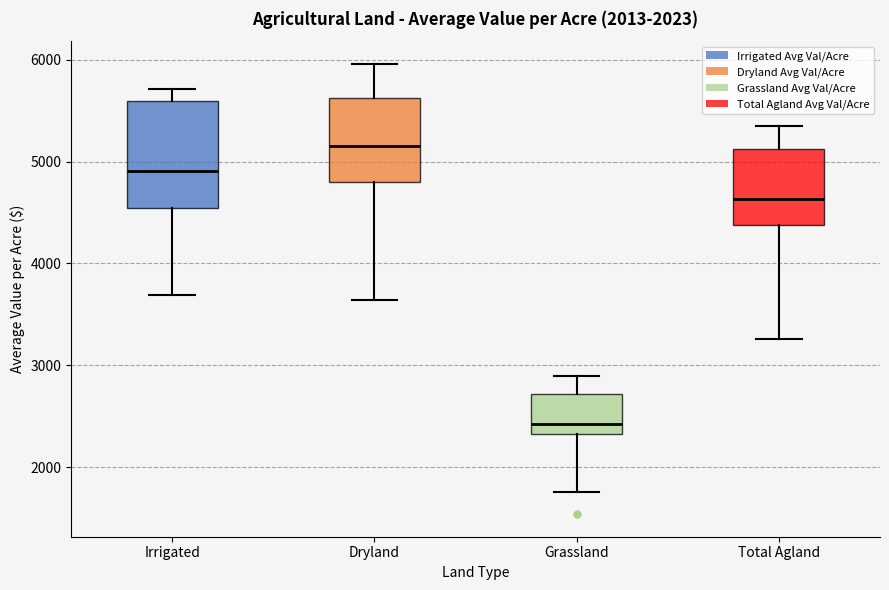

Reading left to right, transcribe this box plot: for each box, give where its median line is, the range the box spans, and where its two whiskers end, as read against the y-axis. The values are not printed on the chart, so give them approximately, as read against the axis.

Irrigated: median 4900, box 4500 to 5600, whiskers 3700 to 5700
Dryland: median 5200, box 4800 to 5600, whiskers 3600 to 6000
Grassland: median 2400, box 2300 to 2700, whiskers 1800 to 2900
Total Agland: median 4600, box 4400 to 5100, whiskers 3300 to 5300